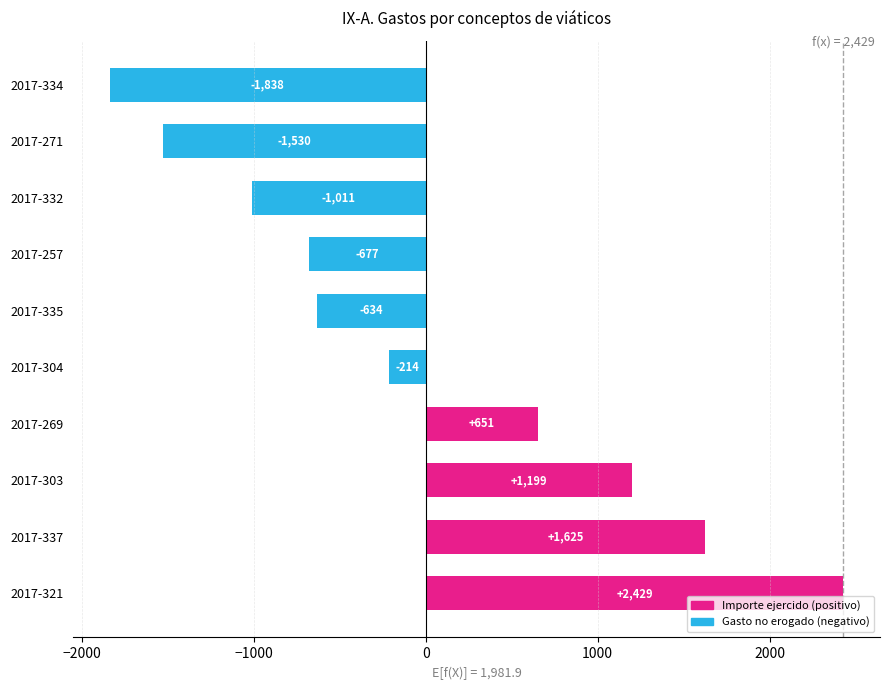

List the labels in order of value, largest first.

2017-321, 2017-337, 2017-303, 2017-269, 2017-304, 2017-335, 2017-257, 2017-332, 2017-271, 2017-334